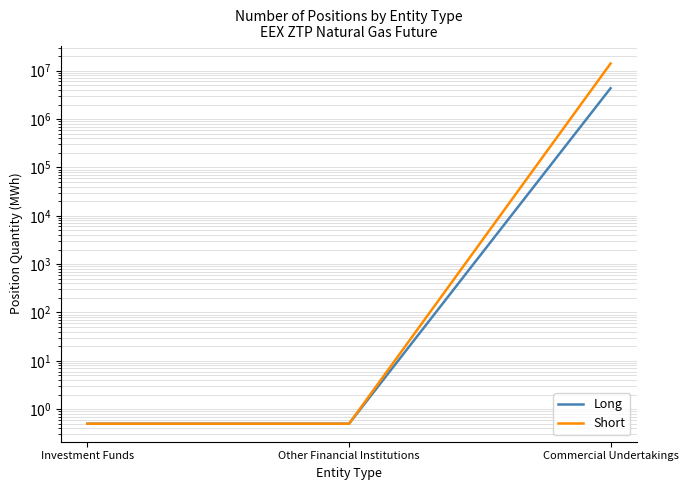

What is the difference between the maximum and minimum values in the Short series?

14079814.5